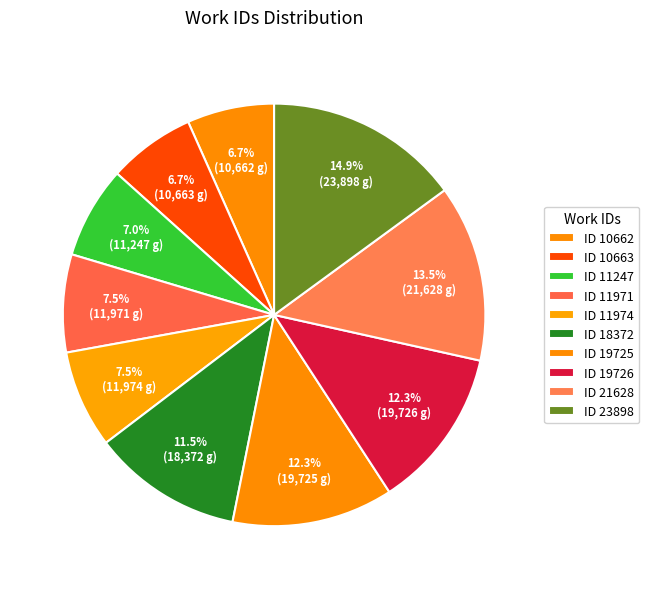

Rank the categories by value from highest to lowest.

23898, 21628, 19726, 19725, 18372, 11974, 11971, 11247, 10663, 10662